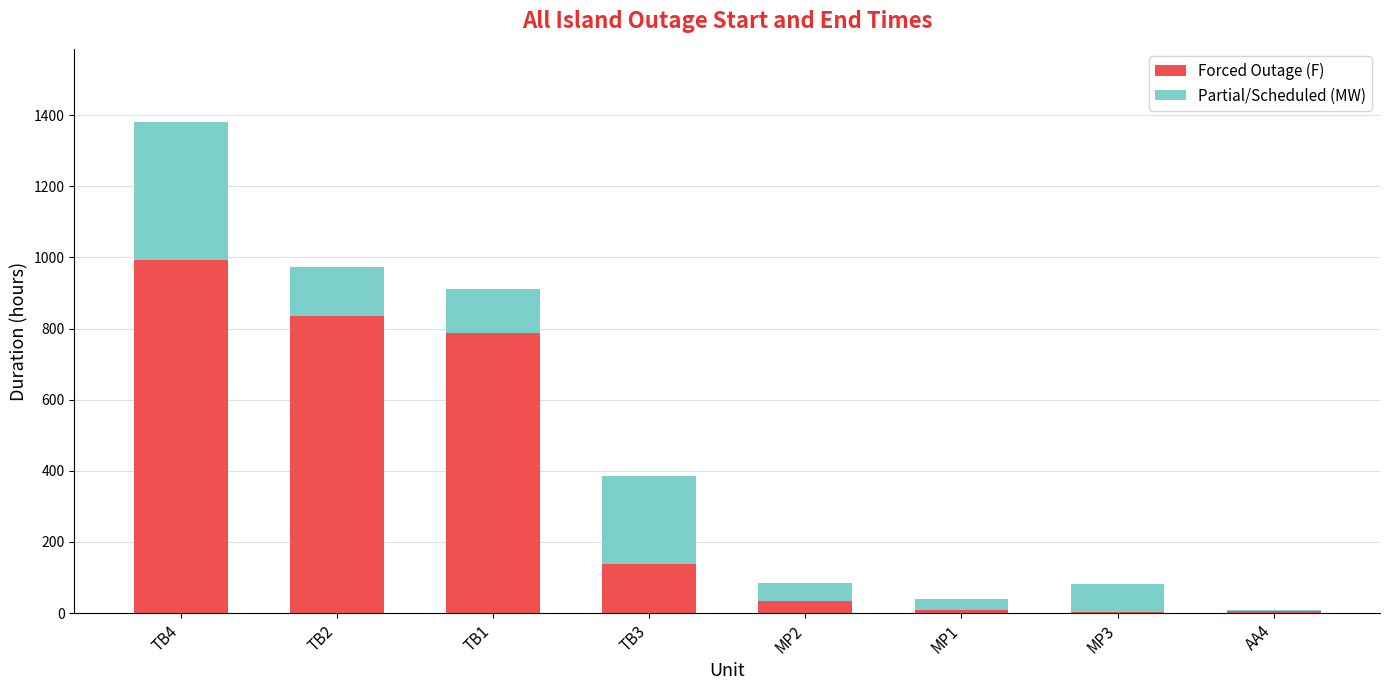

The value of Forced Outage (F) at TB2 is 1497.0. True or false?

False